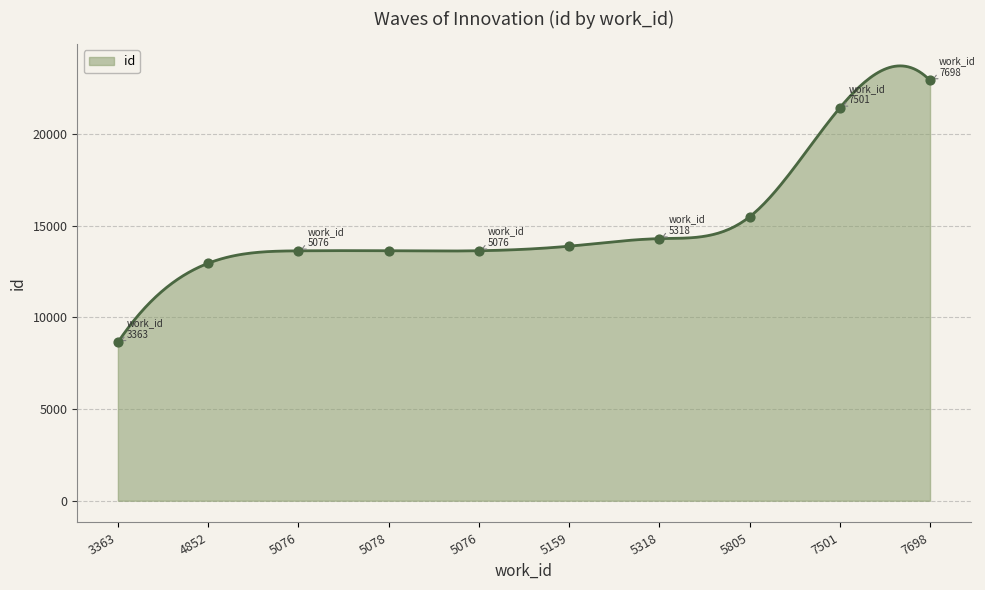

What is the ratio of the value at 5318 to the value at 5805?

0.9